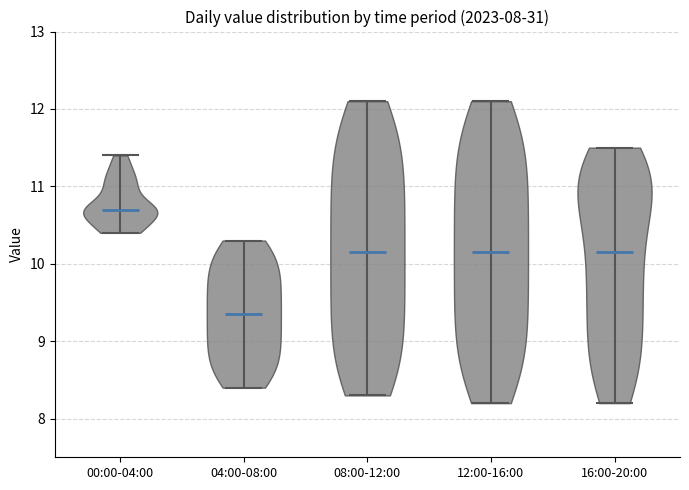

Which violin has the lowest median line?

04:00-08:00